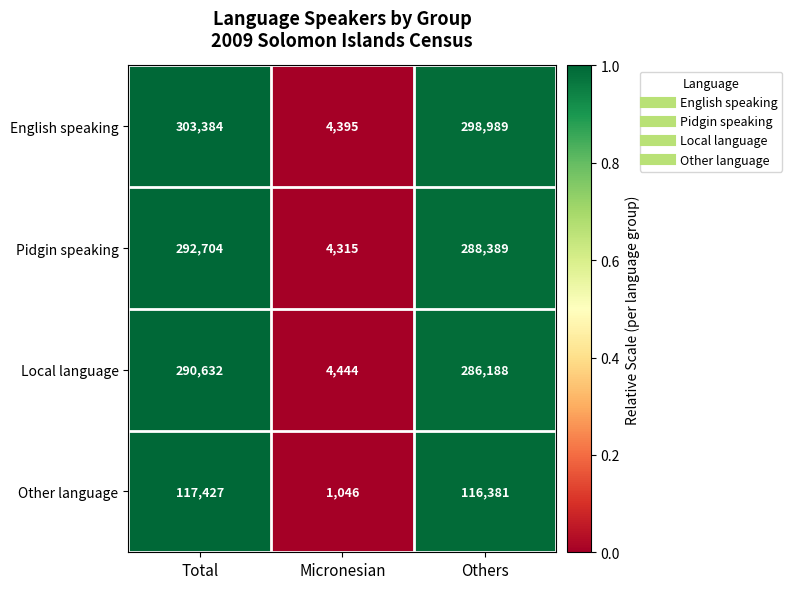

What is the difference between the maximum and second lowest values in the Other language series?

1046